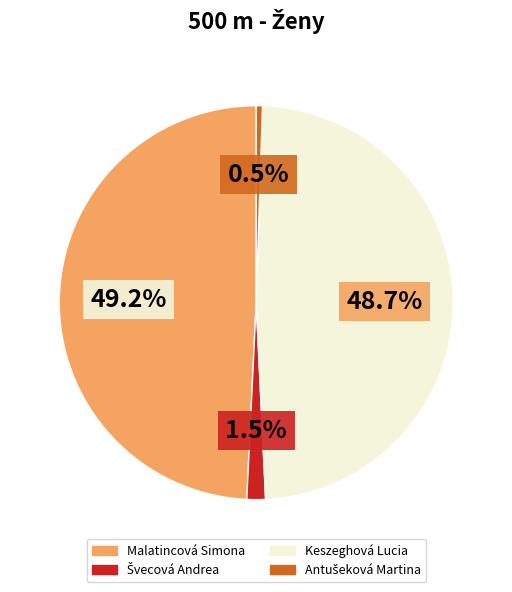

Does any single category account for the majority?

No